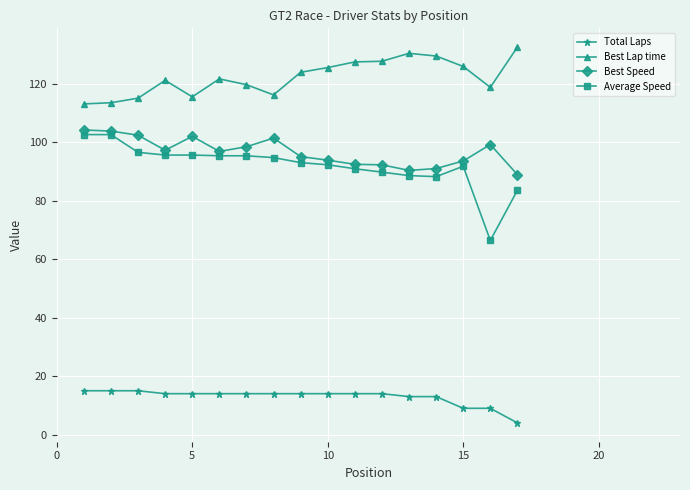

At how many categories does at least one series exceed 46?

17